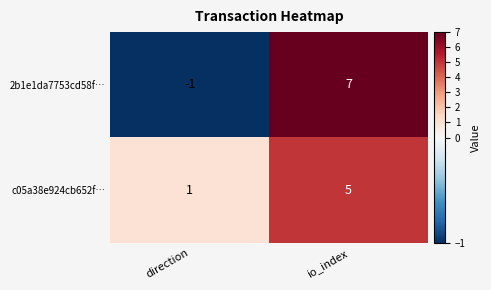

Reading left to right, list all the values displayed in this chart.

2b1e1da7753cd58f…: -1	7
c05a38e924cb652f…: 1	5